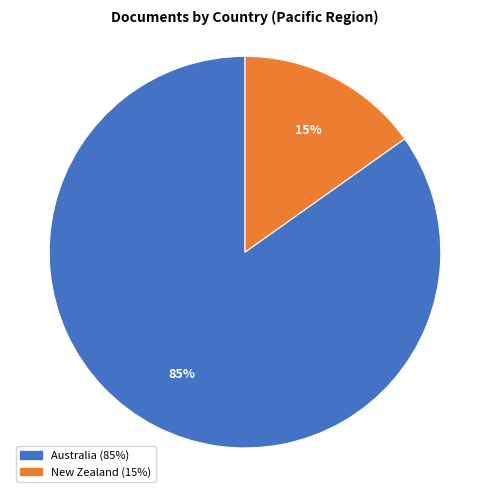

Which category has the smallest portion of the pie?

New Zealand